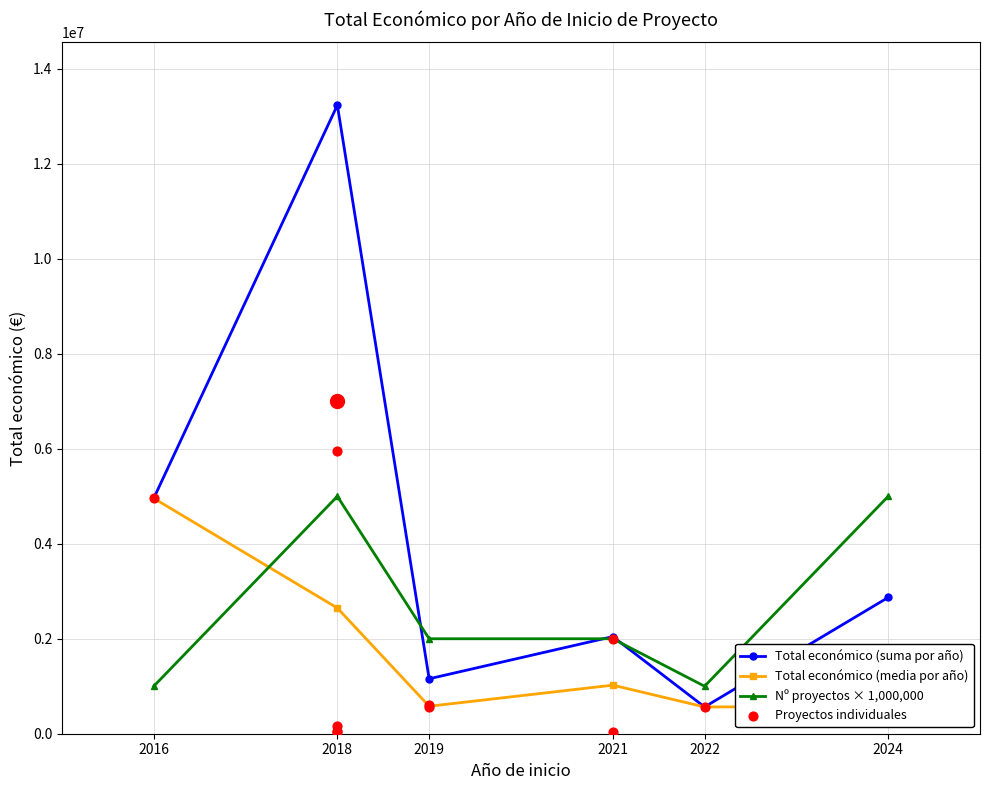

Which series contains the highest Y value?

Total económico